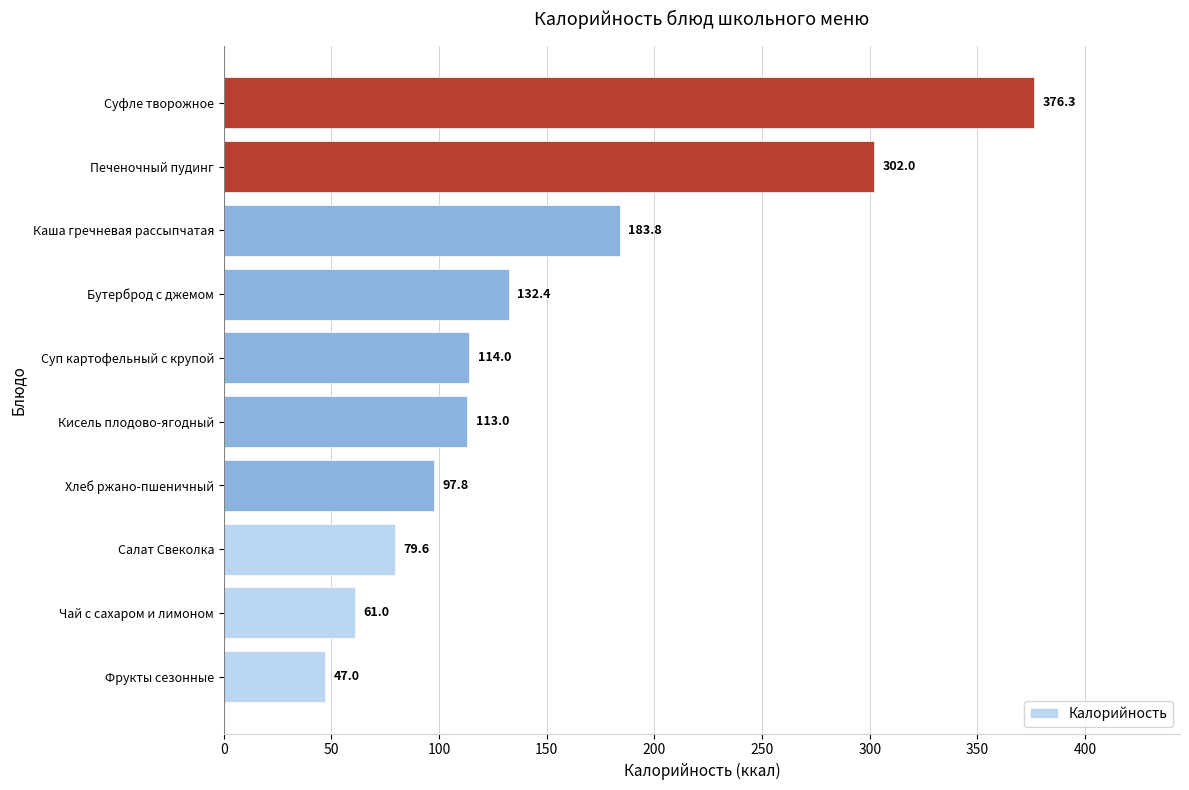

What is the difference between the maximum and minimum values?

329.3